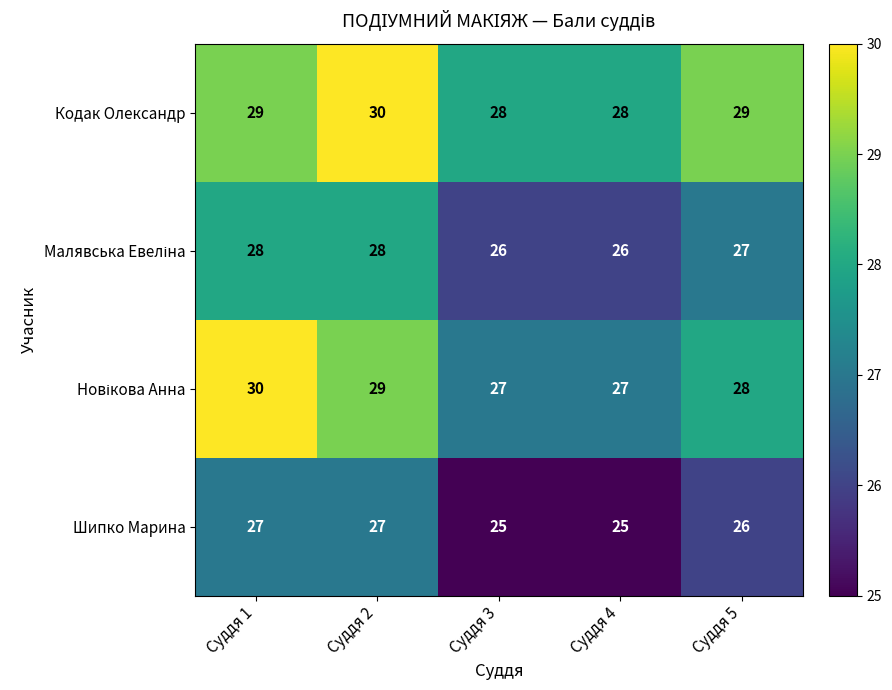

What is the sum of the Шипко Марина values at Суддя 4 and Суддя 2?

52